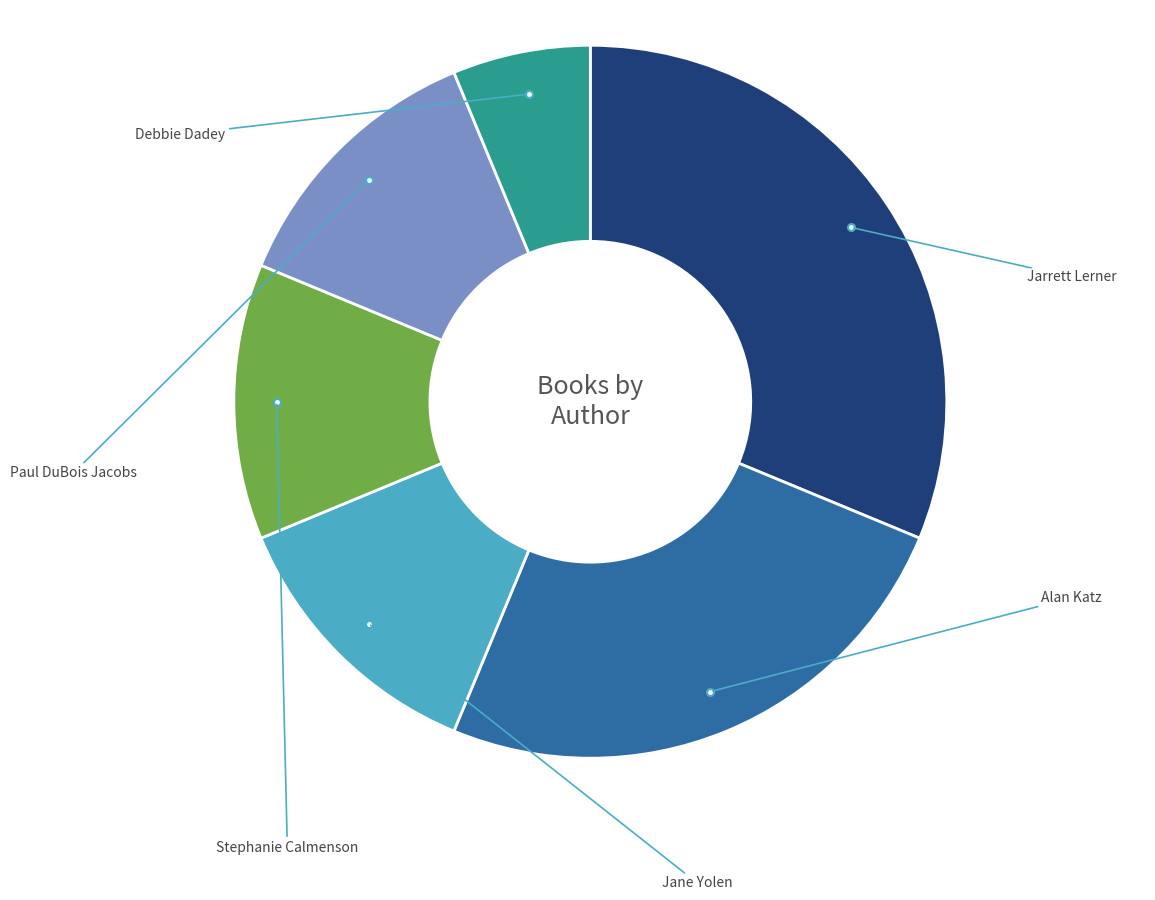

To the nearest percent, what portion does Debbie Dadey represent?

6%